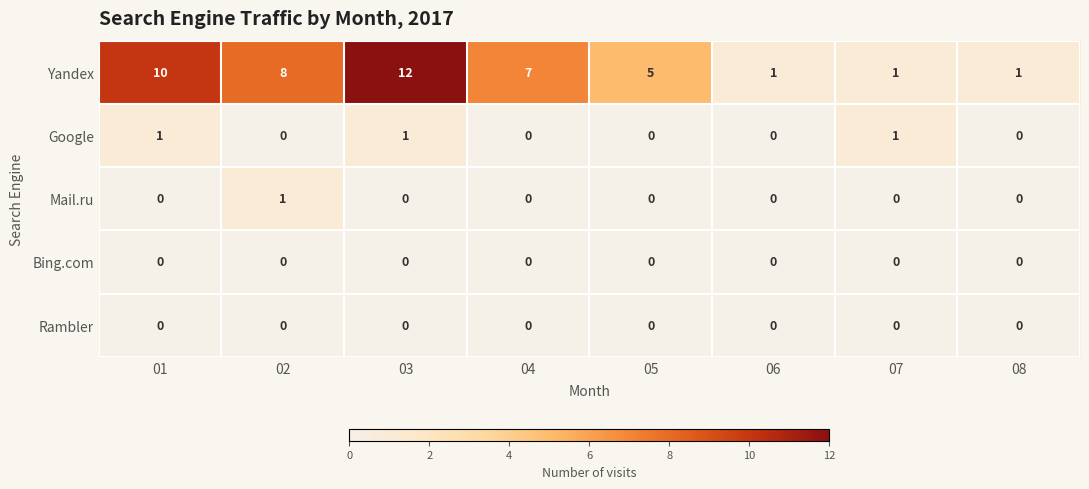

The value of Yandex at 03 is 12. True or false?

True